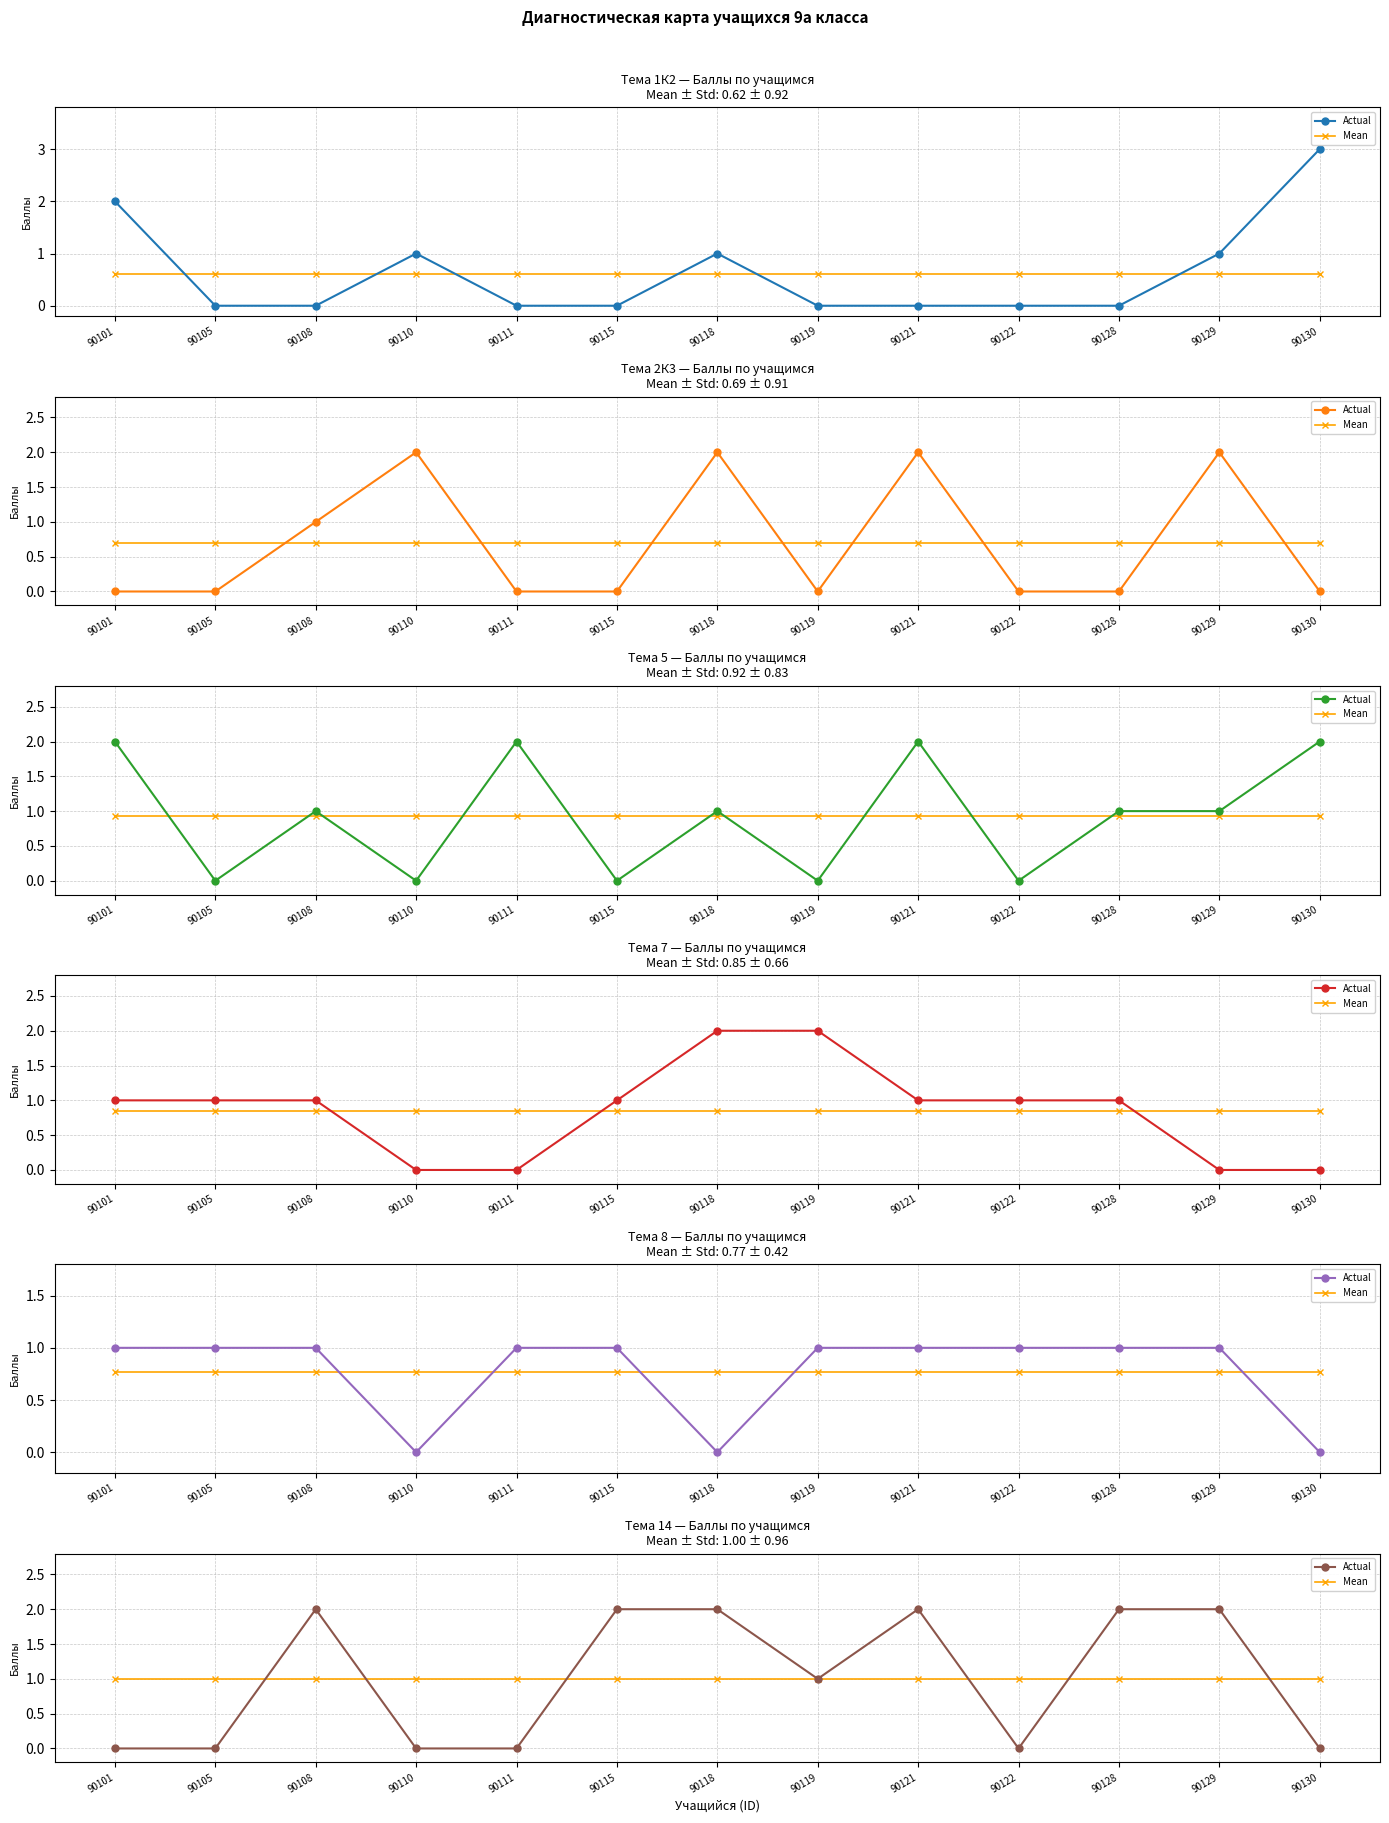

Between 90101 and 90130, which series saw the biggest shift?

Actual